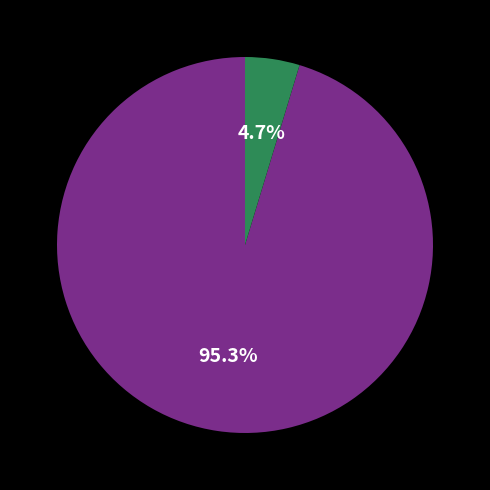

Is there a majority slice in this chart?

Yes